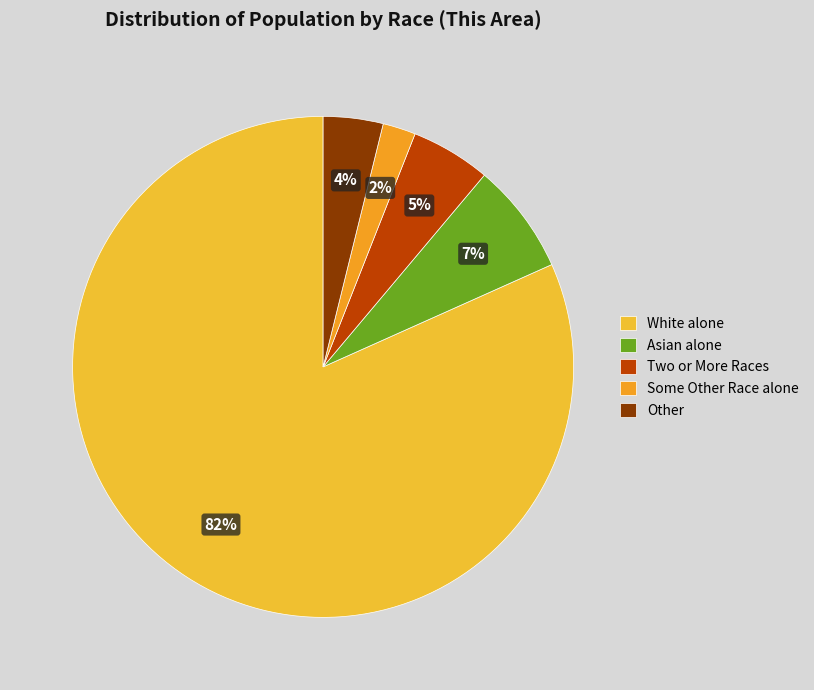

Which slice represents more than half of the pie?

White alone